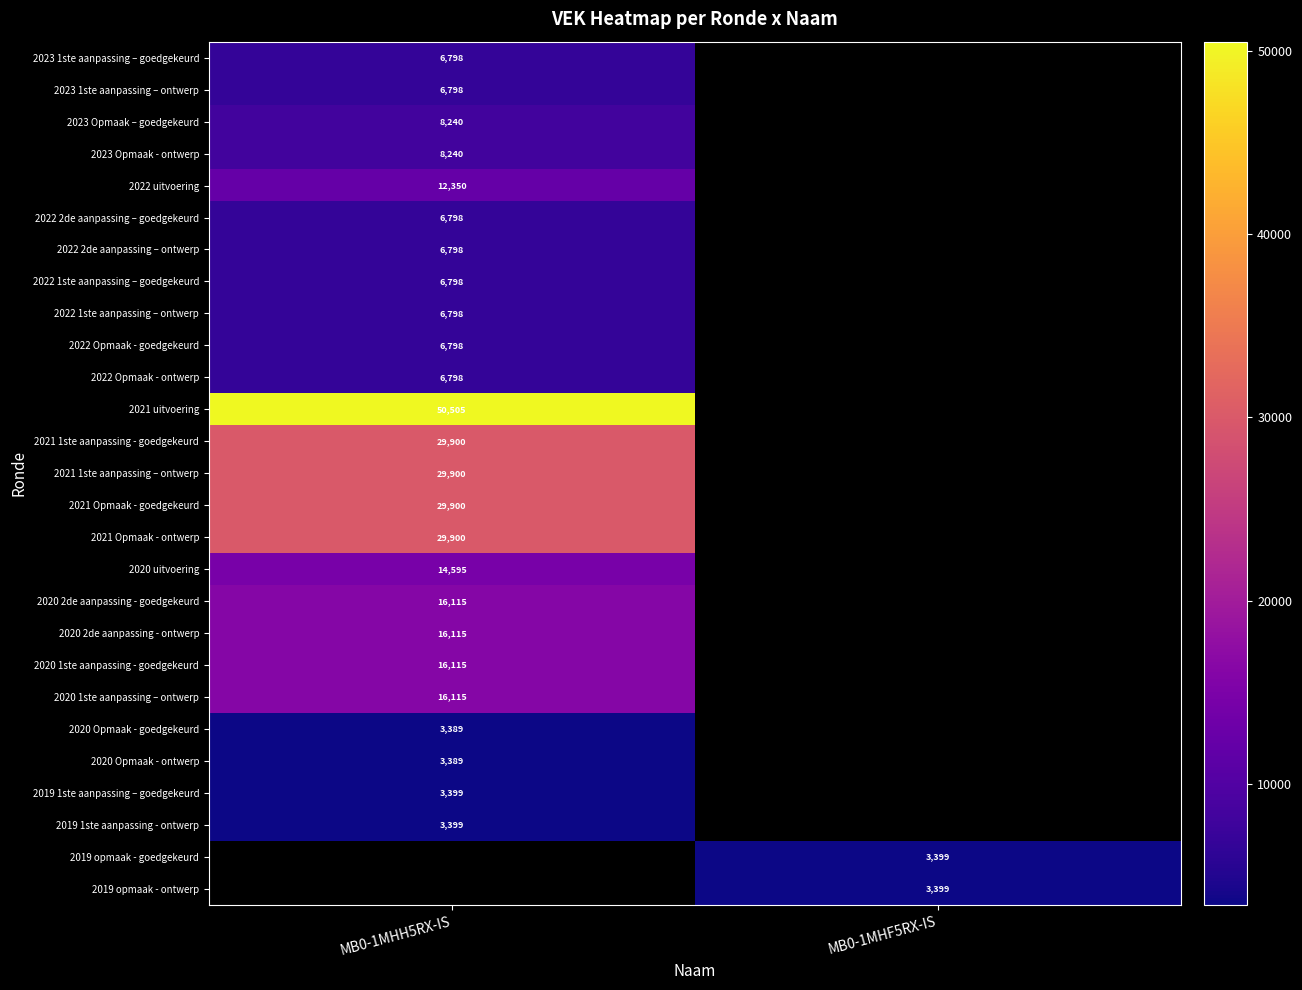

At how many categories does at least one series exceed 18643?

1